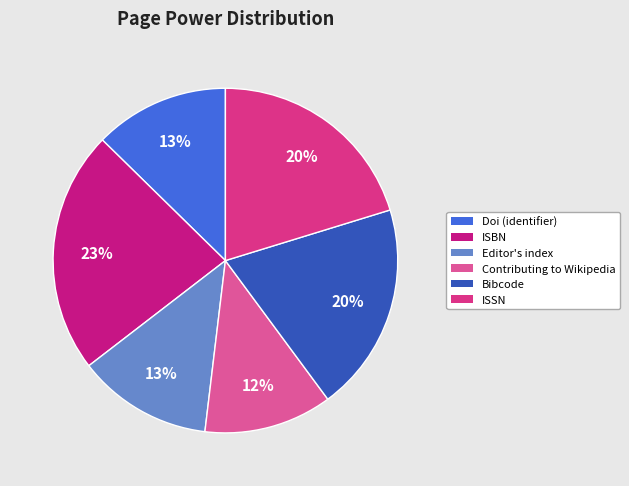

To the nearest percent, what percentage of the pie is Contributing to Wikipedia?

12%